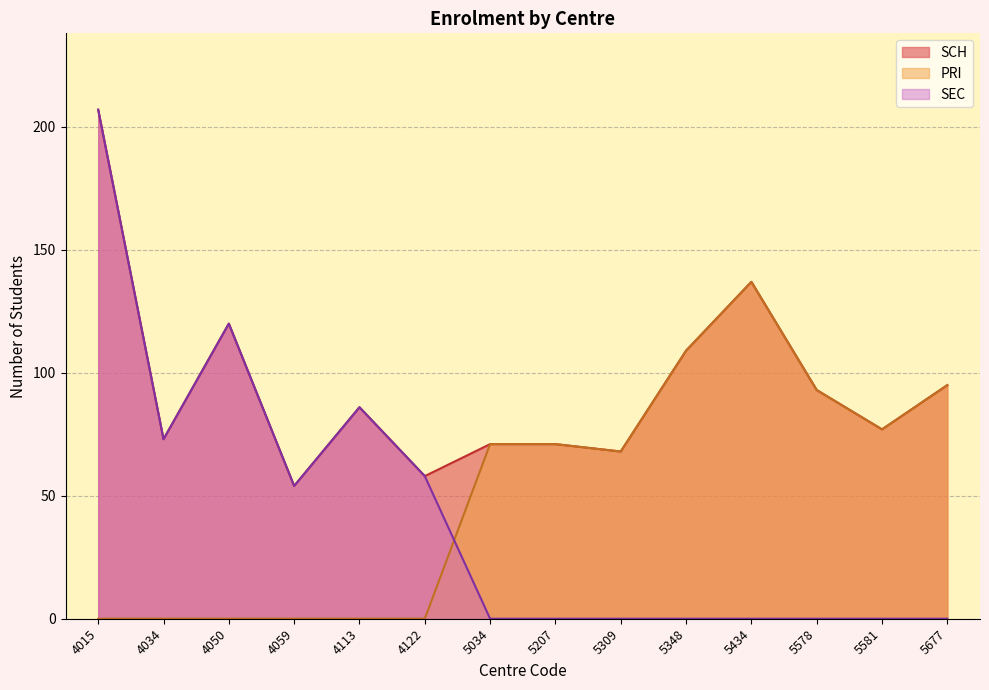

At which label is SCH closest to 130?

5434